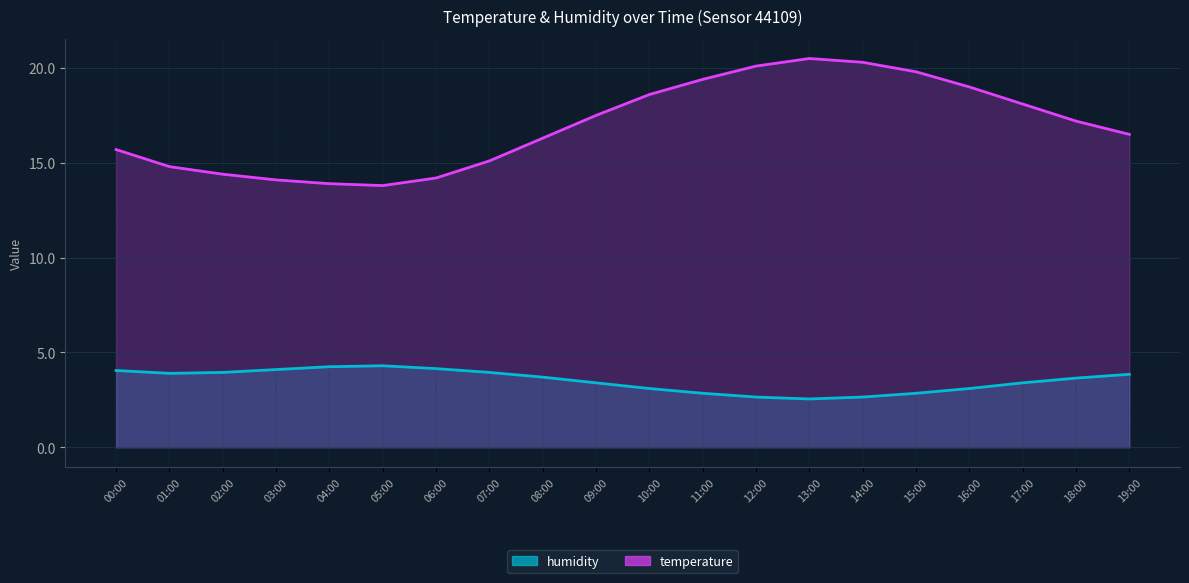

Where is the first local maximum for humidity?

05:00